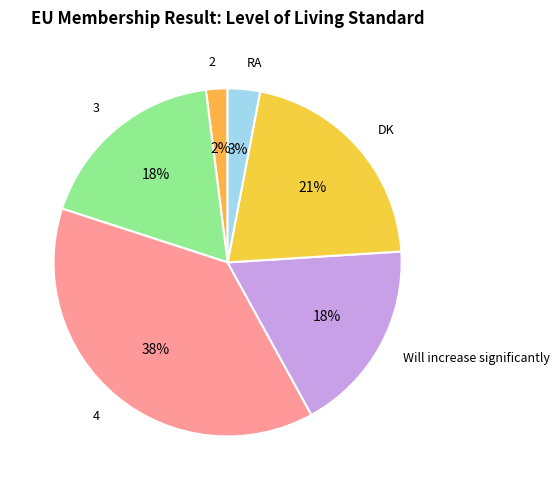

Between DK and 3, which is larger?

DK